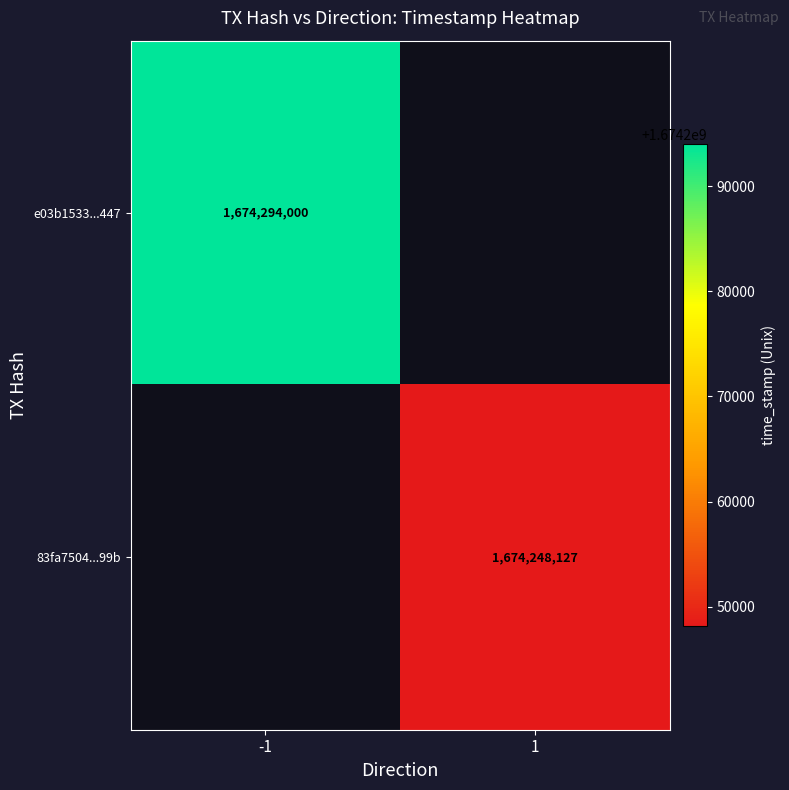

The value of 83fa7504...99b at 1 is 2214790101. True or false?

False